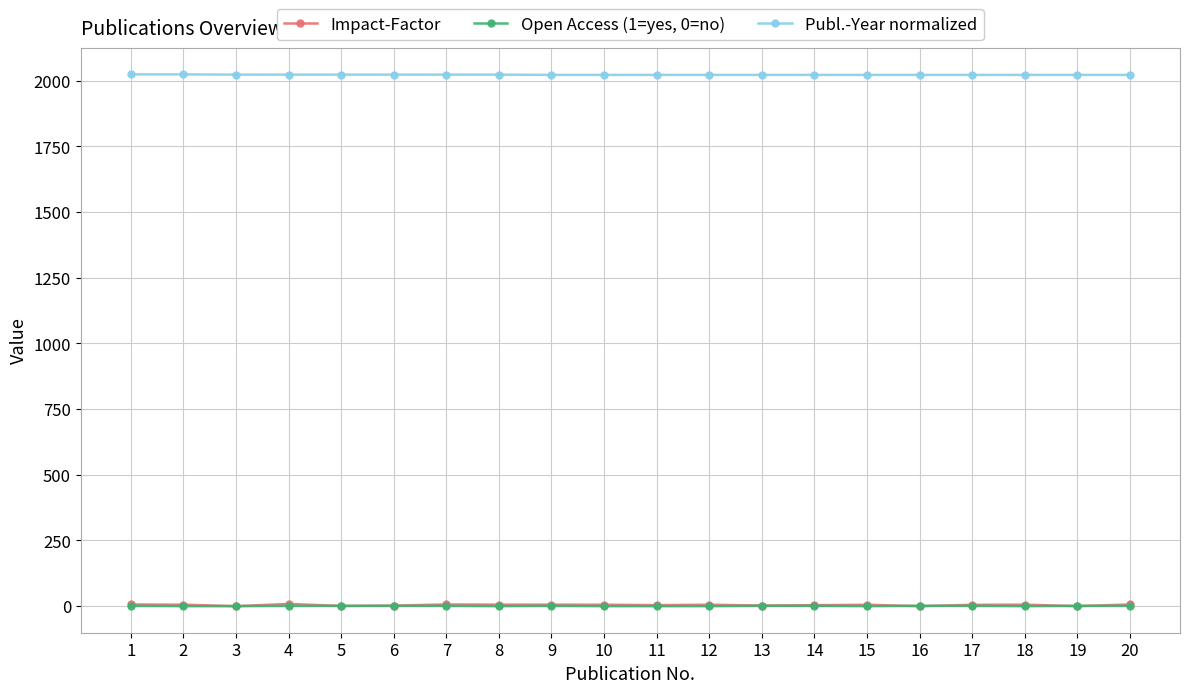

What is the value of the Open Access (1=yes, 0=no) point at the 17th from the left?

1.0